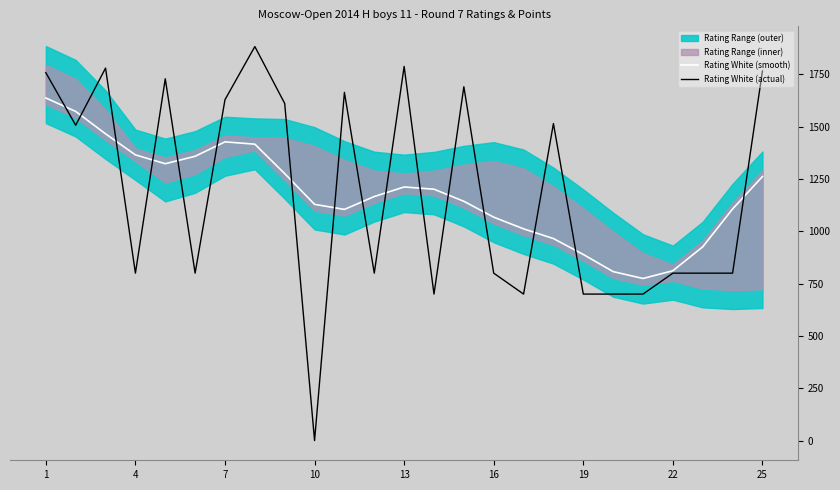

Reading left to right, what are all the values shown in this chart?

Rating White (smooth): 1637.2	1572.9	1465.9	1365.3	1323.1	1358.5	1427.5	1416.4	1275.7	1128.9	1104.6	1166.3	1211.9	1201.2	1143.5	1067.6	1011.8	965.4	889.4	807.4	774.6	811.6	925.8	1106.9	1261.7
Rating White (actual): 1758.0	1507.0	1780.0	800.0	1729.0	800.0	1629.0	1883.0	1611.0	0.0	1664.0	800.0	1788.0	700.0	1691.0	800.0	700.0	1515.0	700.0	700.0	700.0	800.0	800.0	800.0	1766.0